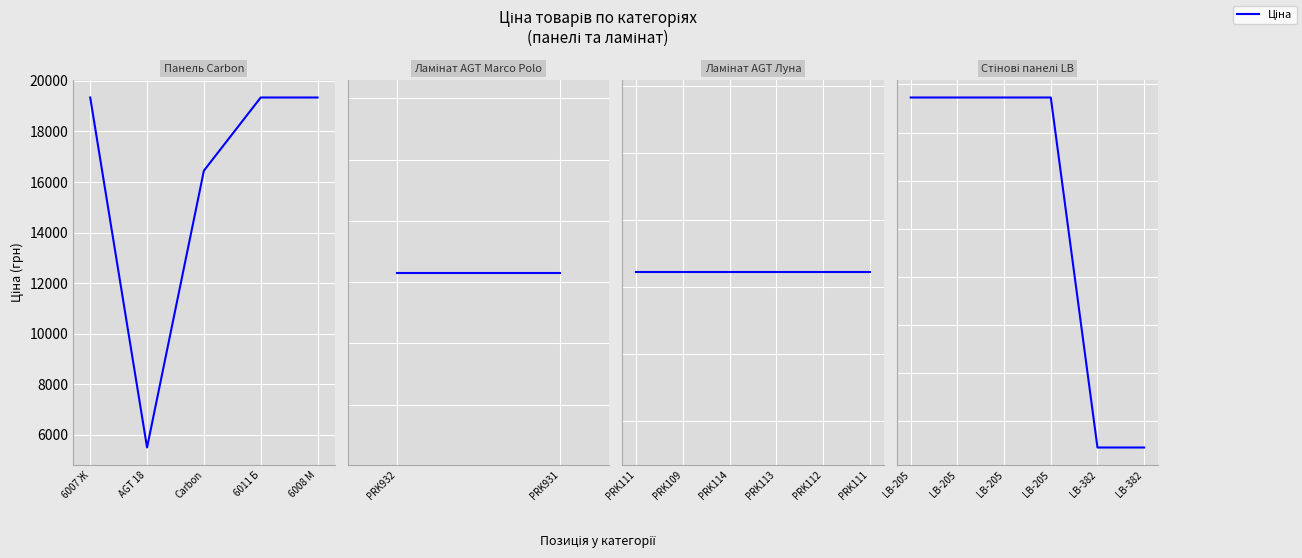

The chart shows a value of 1611.2 at LB-205. True or false?

False